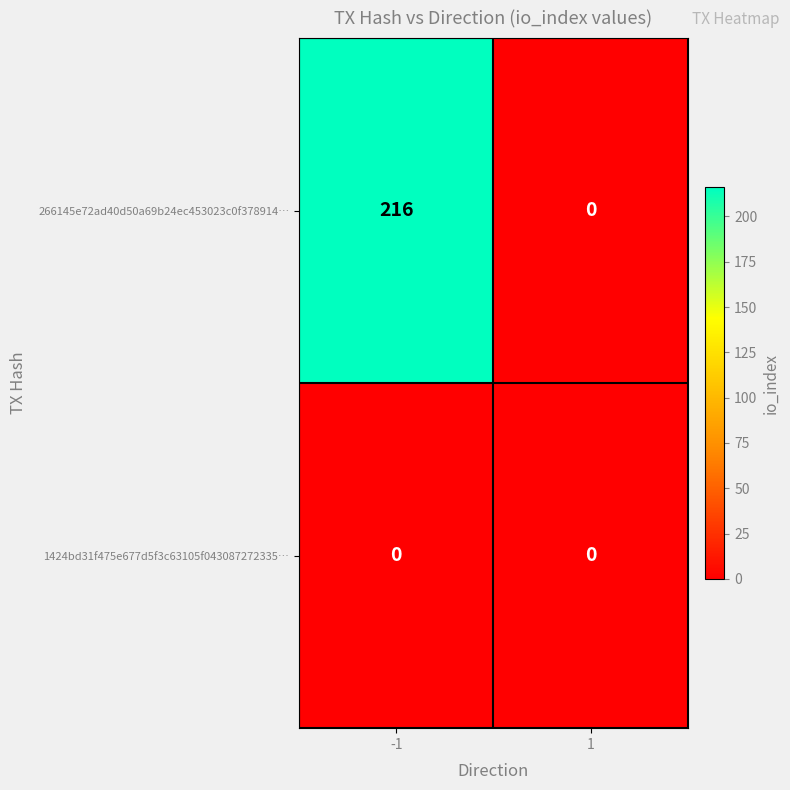

Reading left to right, extract all data points from this chart.

266145e72ad40d50a69b24ec453023c0f378914…: -1=216	1=0
1424bd31f475e677d5f3c63105f043087272335…: -1=0	1=0